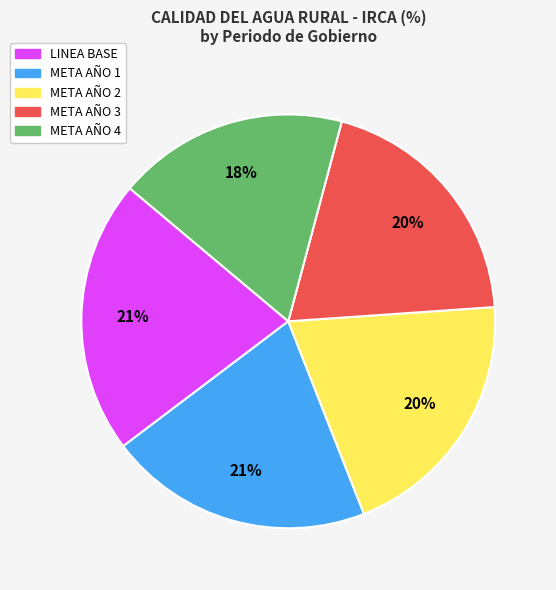

What is the smallest slice in the pie chart?

META AÑO 4